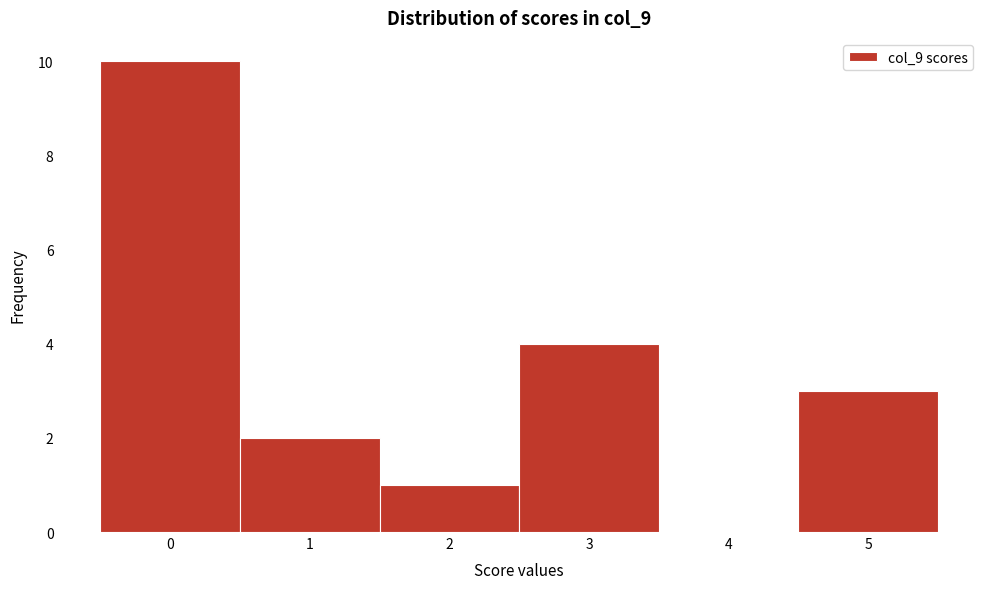

Reading left to right, transcribe this chart: for each bar, give the range it covers on the x-axis and its height. The values are not printed on the chart, so give them approximately, as read against the axis.

-0.5 to 0.5: 10
0.5 to 1.5: 2
1.5 to 2.5: 1
2.5 to 3.5: 4
3.5 to 4.5: 0
4.5 to 5.5: 3